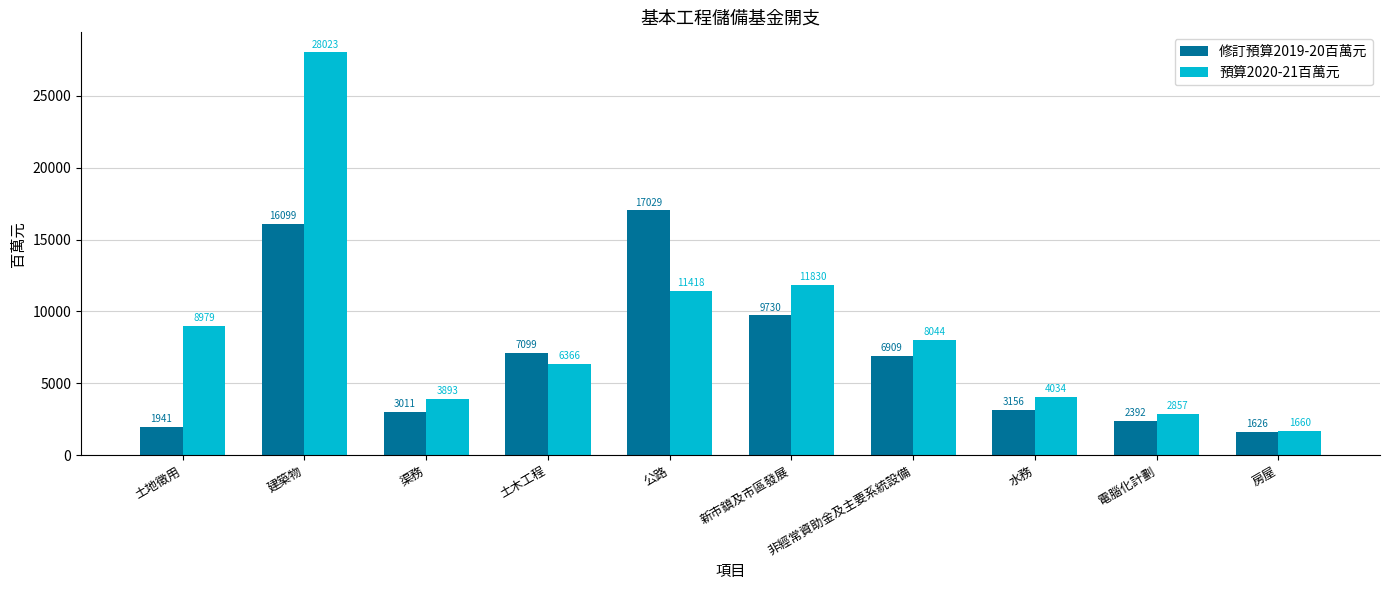

What is the value of the 修訂預算2019-20百萬元 bar at the 7th from the left?

6909